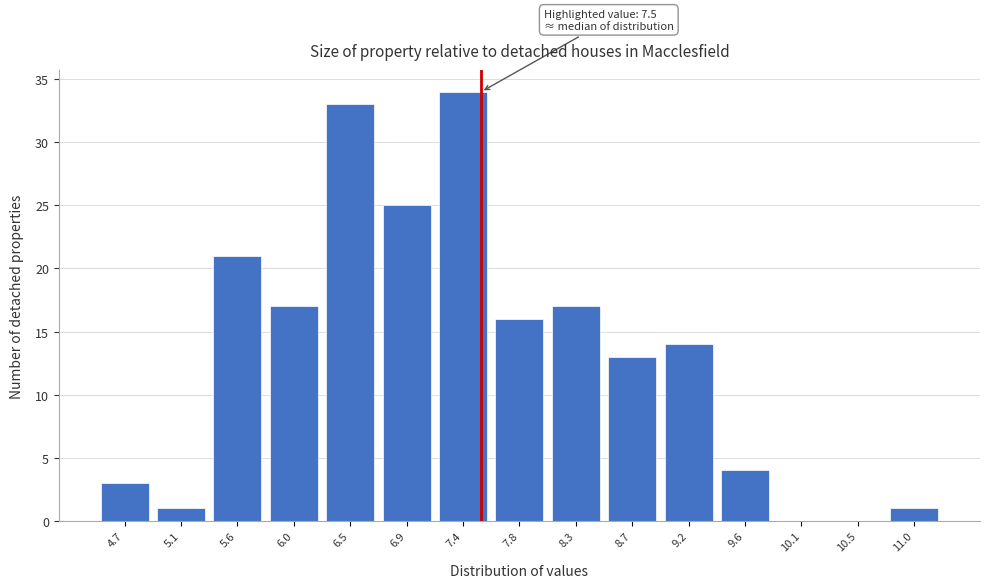

Over which range of the x-axis is the bar tallest?

7.13 to 7.58